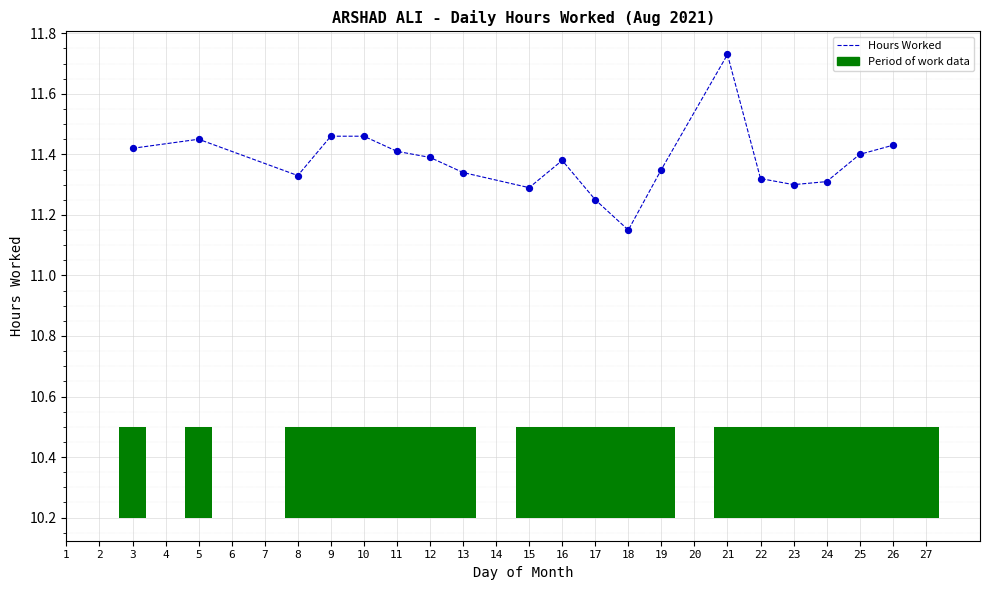

Which has a higher value, 13 or 19?

19